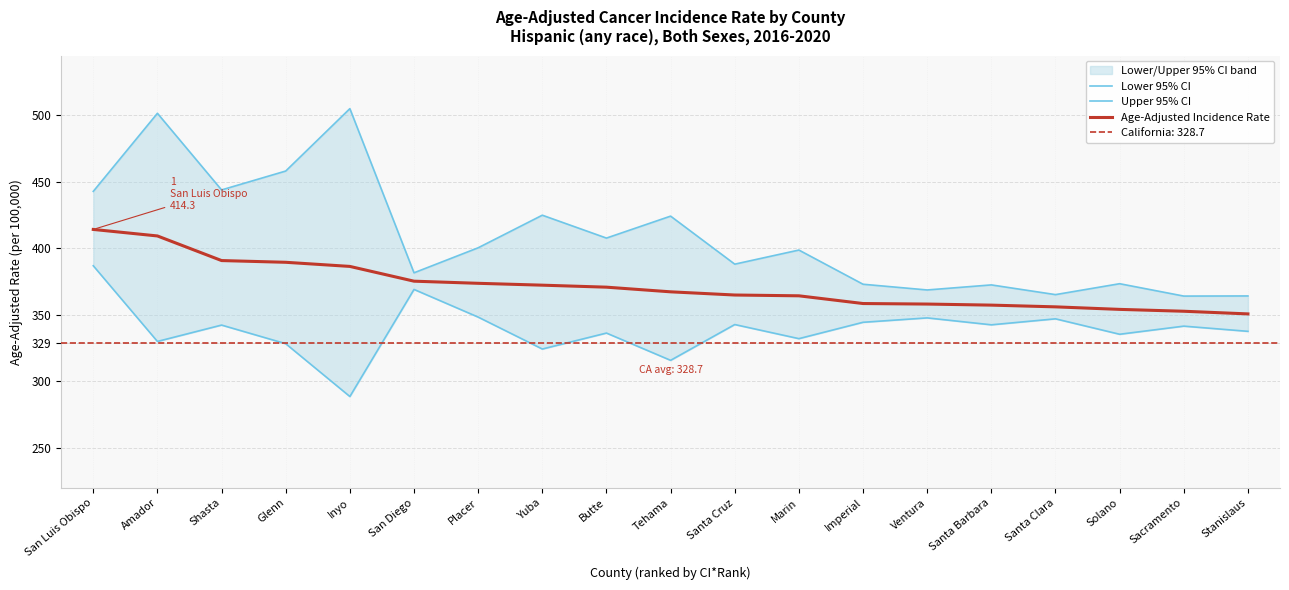

What is the total value across all series at Santa Clara?

1068.5